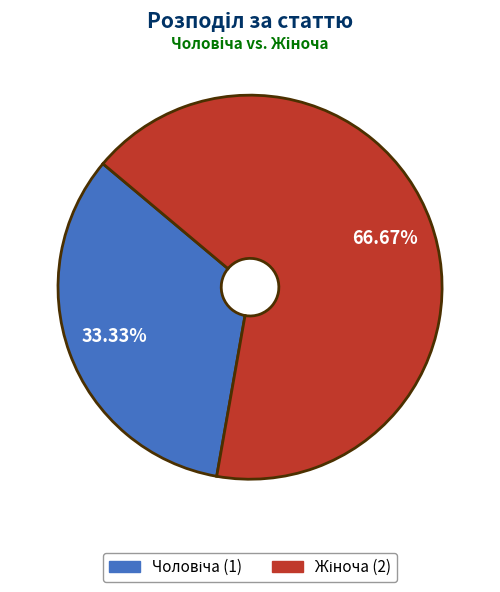

To the nearest percent, what percentage of the pie is Чоловіча?

33%